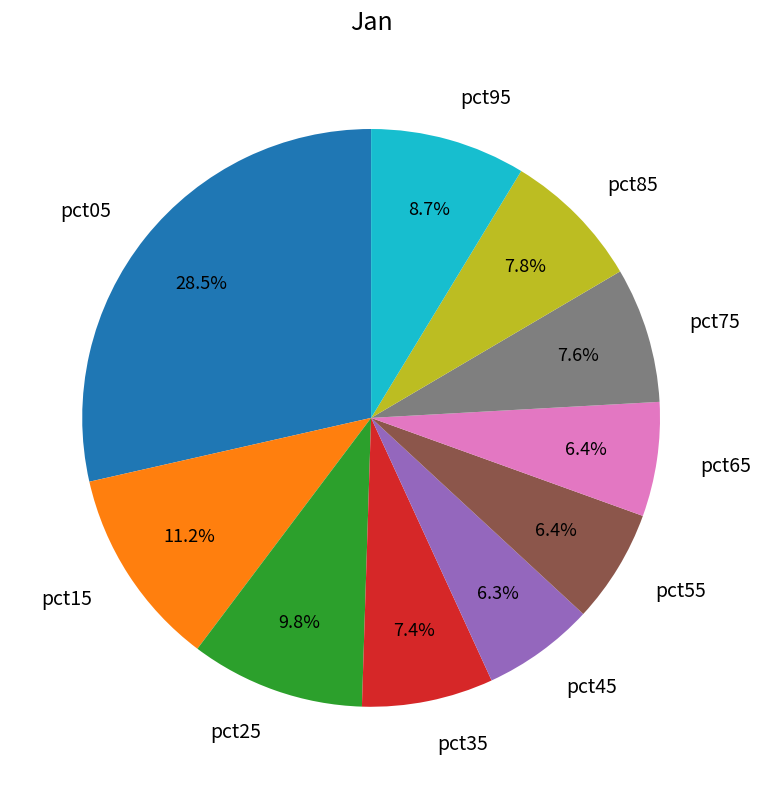

Is it true that pct95 is 1% of the pie?

False